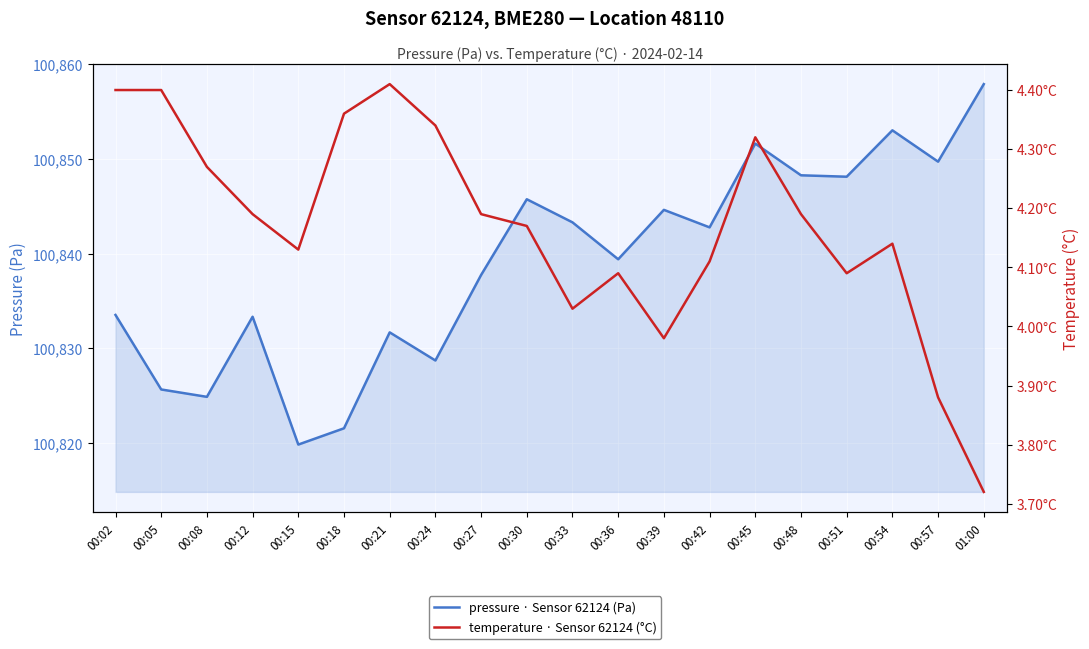

What is the label of the 17th point from the right?

00:12